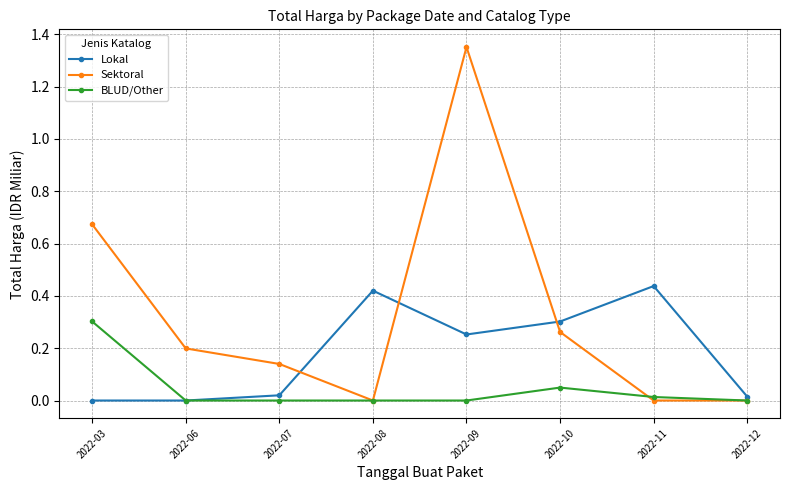

Which label corresponds to the largest value in the chart?

2022-09